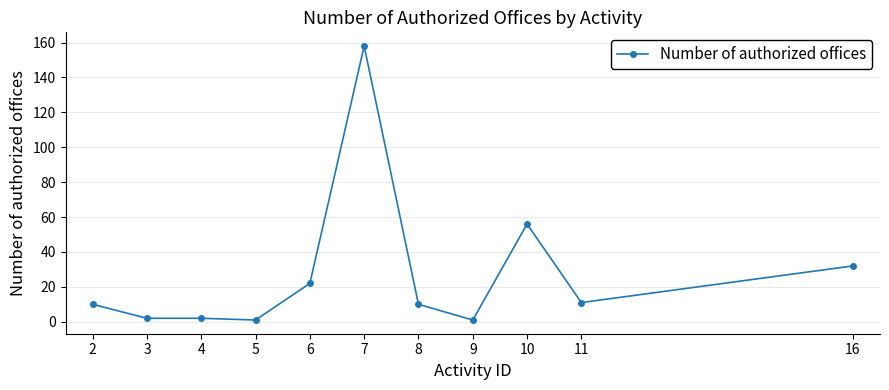

Which has a higher value, 9 or 10?

10